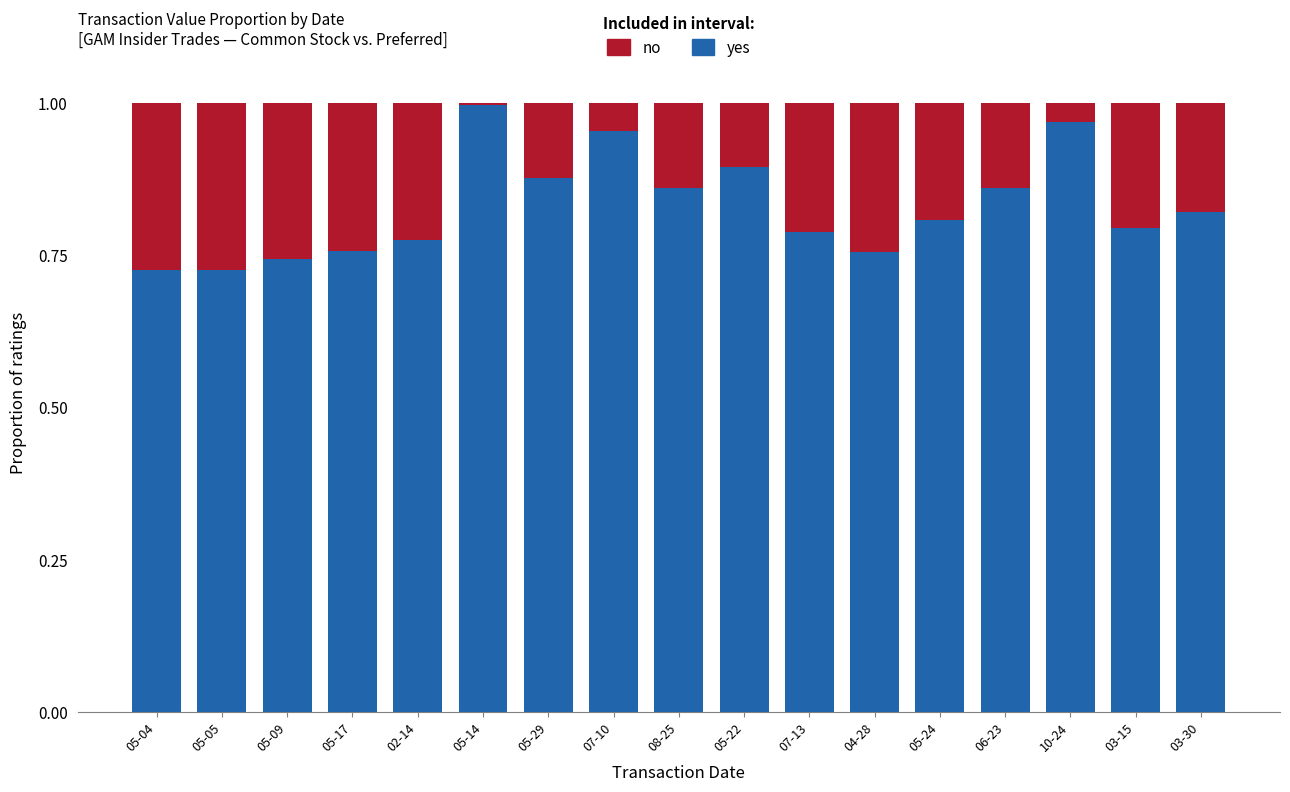

The yes series shows 1.3 at 05-22. True or false?

False